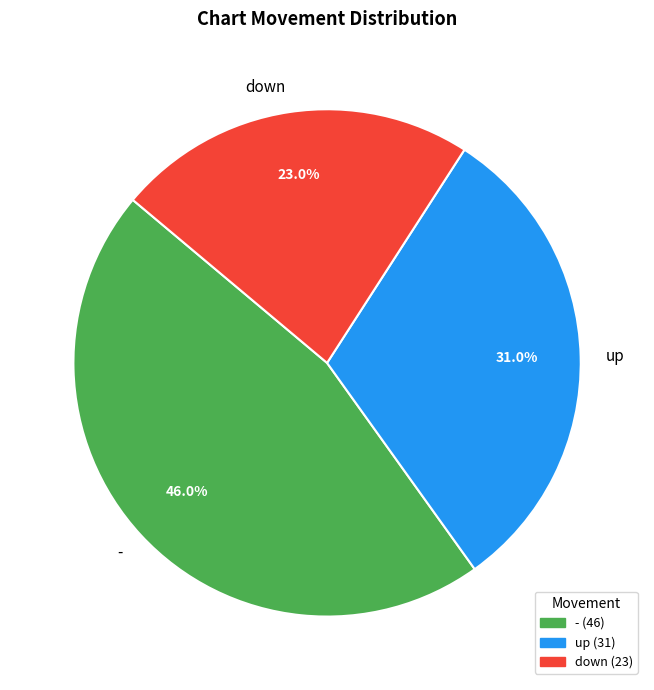

What is the ratio of the value at down to the value at up?

0.7